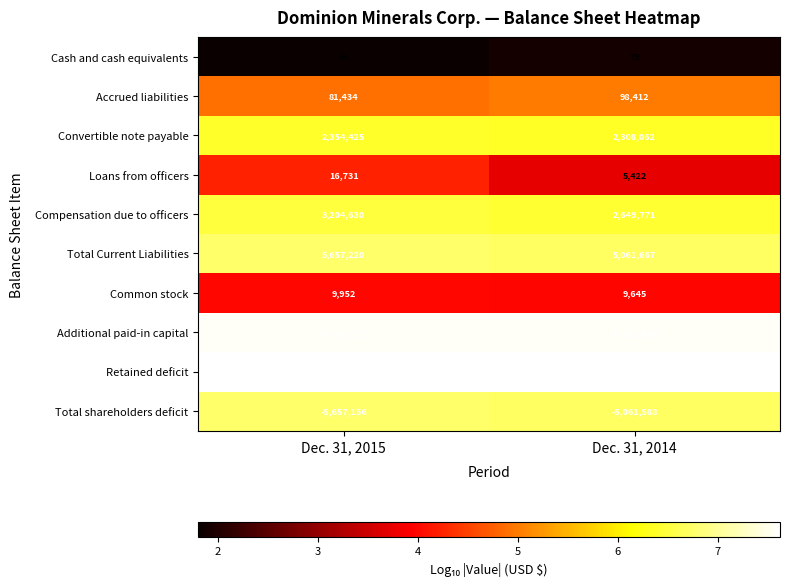

What is the minimum value shown in the chart?

-41636435